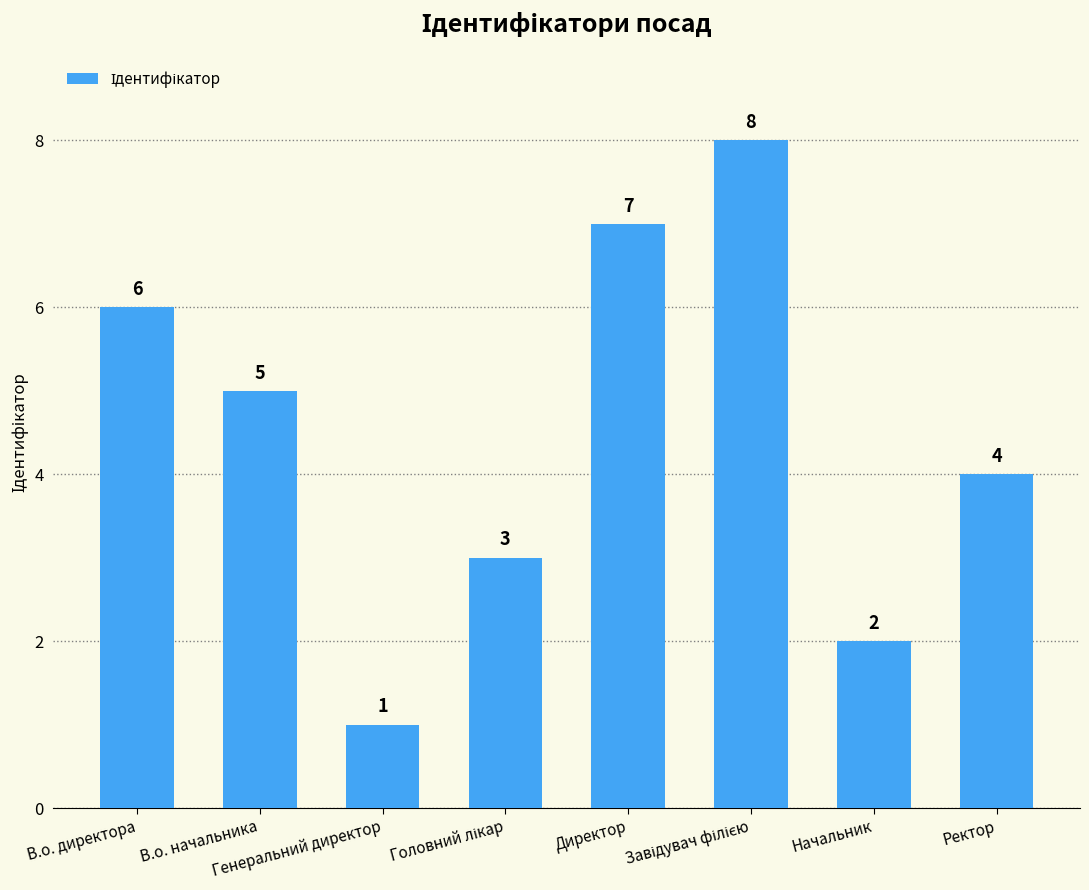

What position from the left is Директор?

5